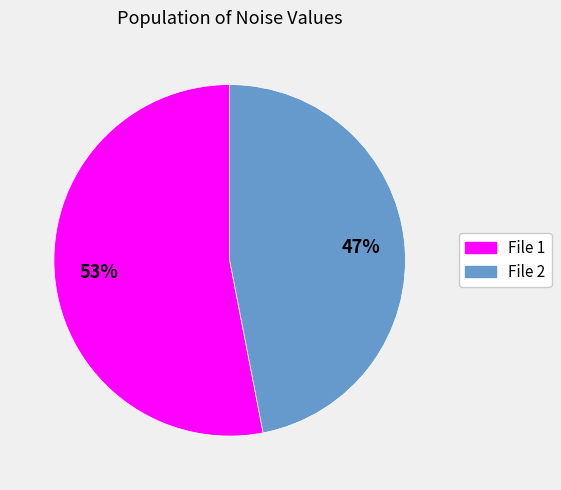

What percentage is the File 2 slice, to the nearest percent?

47%